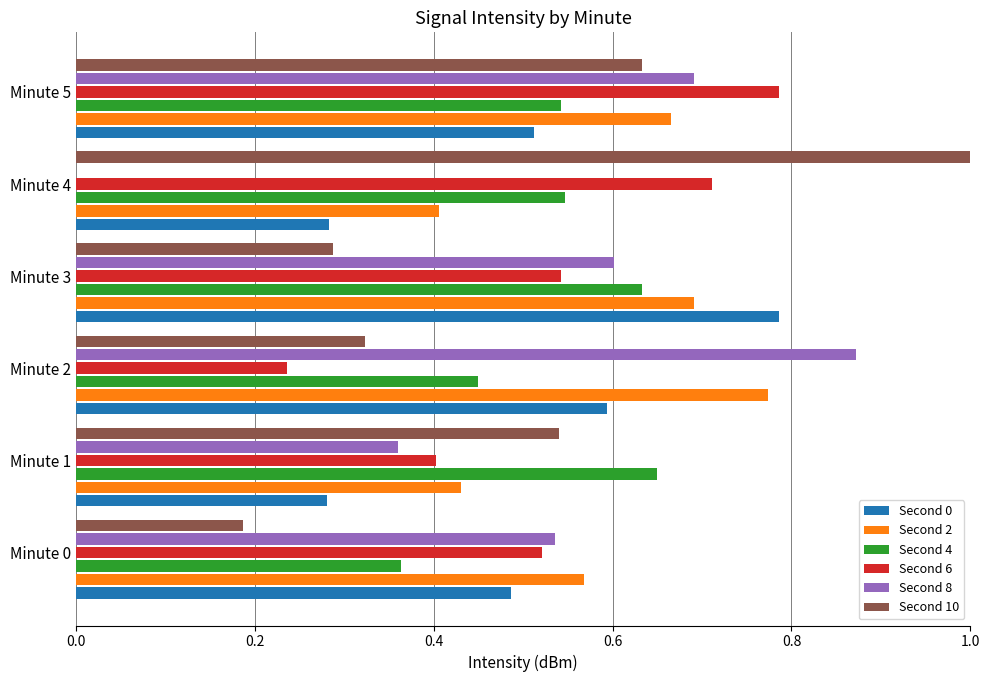

Is it true that Second 4 equals 0.4 at Minute 3?

False